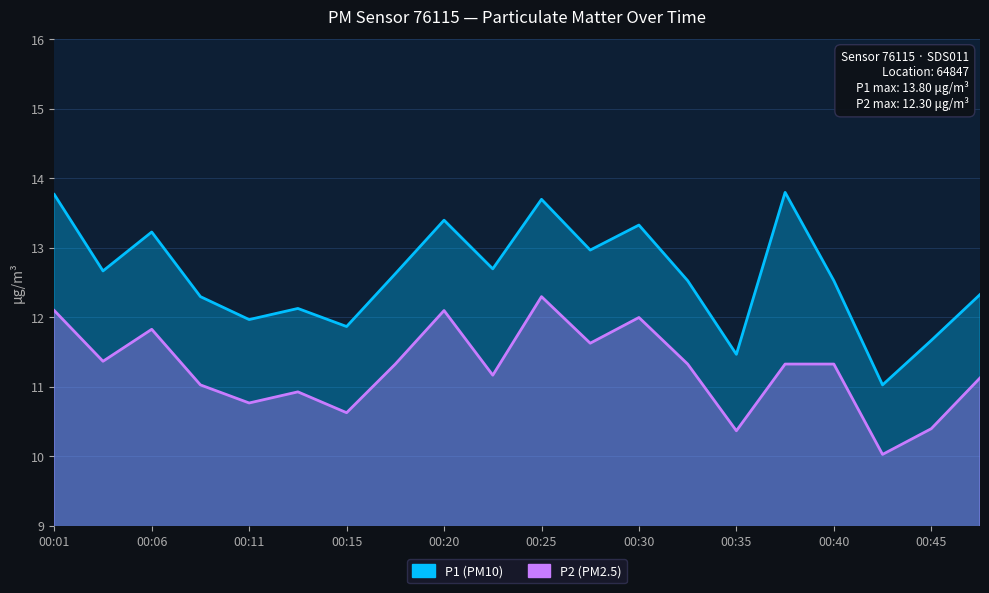

Which has a higher value, 00:03 or 00:11?

00:03